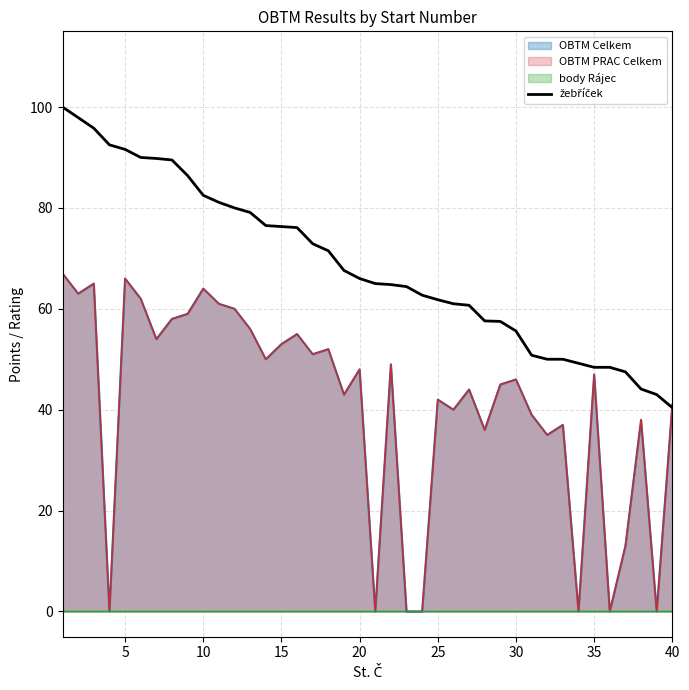

Reading left to right, transcribe all the data shown in this chart.

100.0	97.9	95.8	92.5	91.6	90.0	89.8	89.5	86.4	82.5	81.1	80.0	79.1	76.5	76.3	76.1	72.9	71.5	67.6	66.0	65.0	64.8	64.4	62.7	61.8	61.0	60.7	57.6	57.5	55.6	50.8	50.0	50.0	49.2	48.4	48.4	47.5	44.1	43.0	40.4